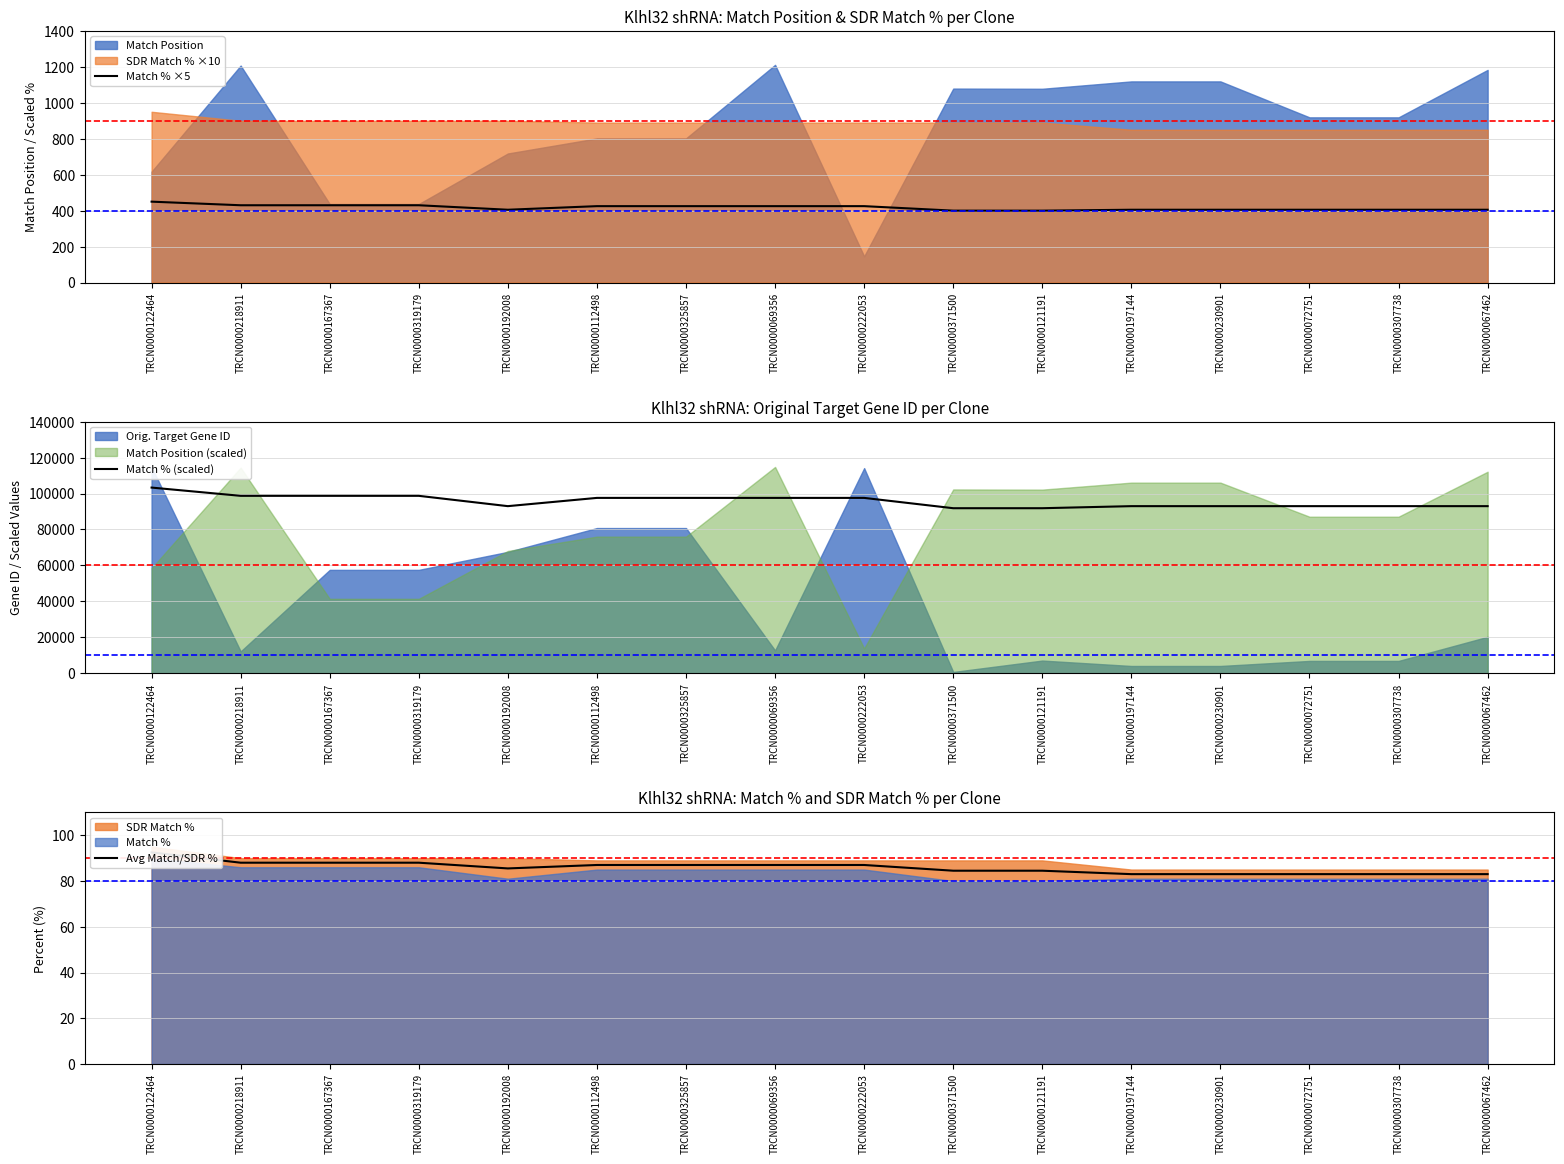

What is the greatest value displayed?

103312.8